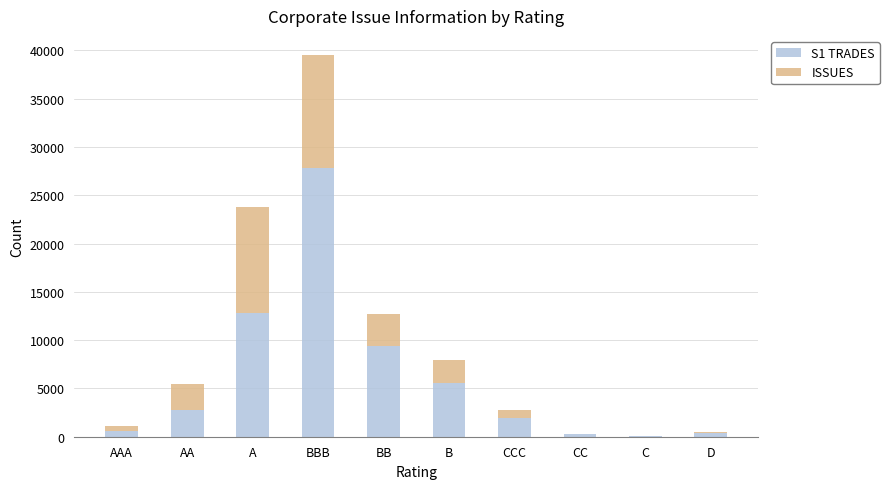

The S1 TRADES series shows 1987.2 at CCC. True or false?

True